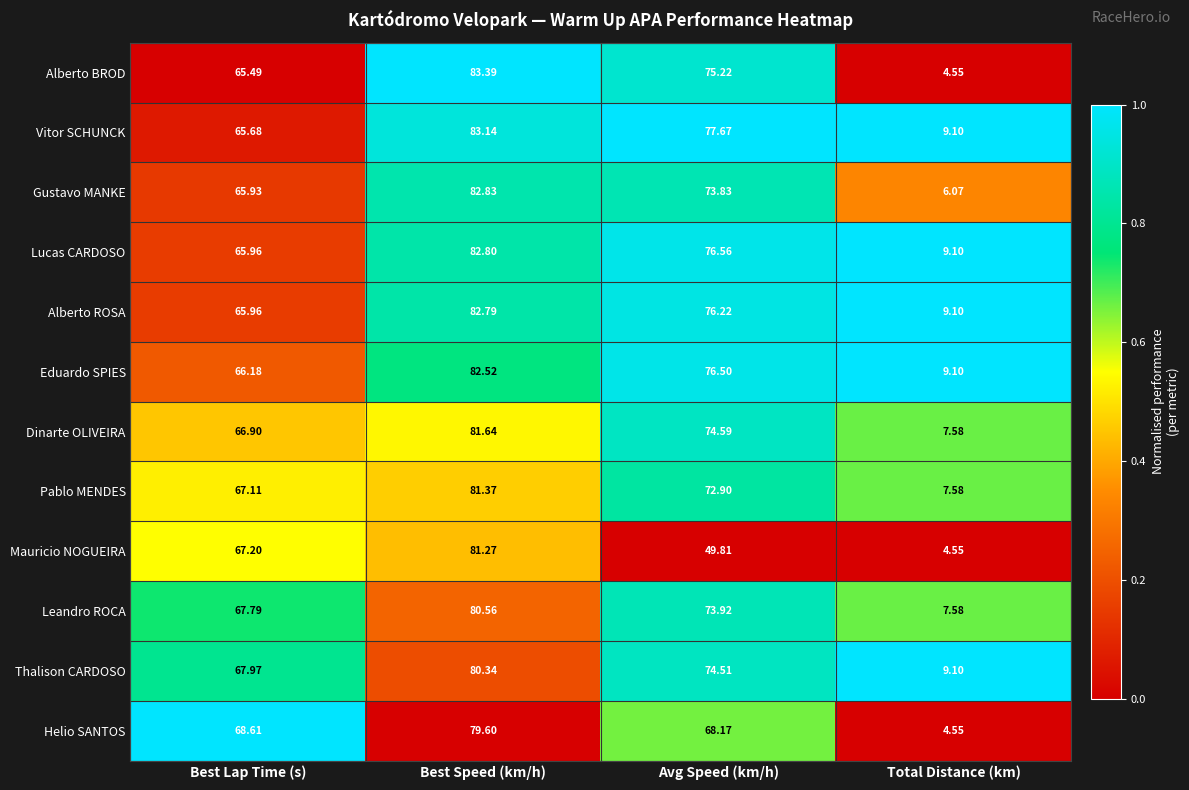

Which series has the widest spread of values?

Alberto BROD